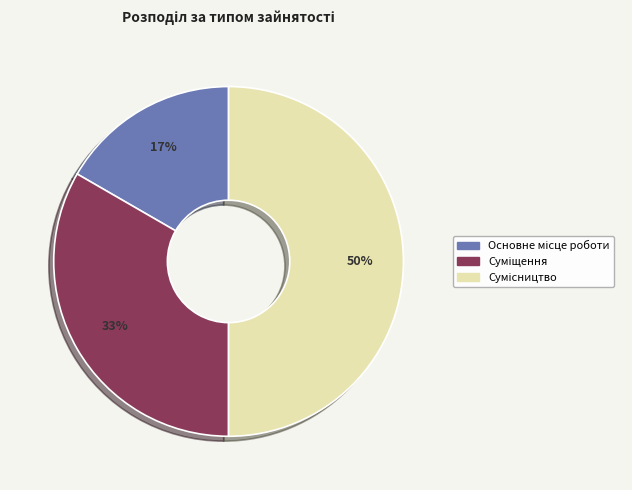

How many segments does this pie chart have?

3